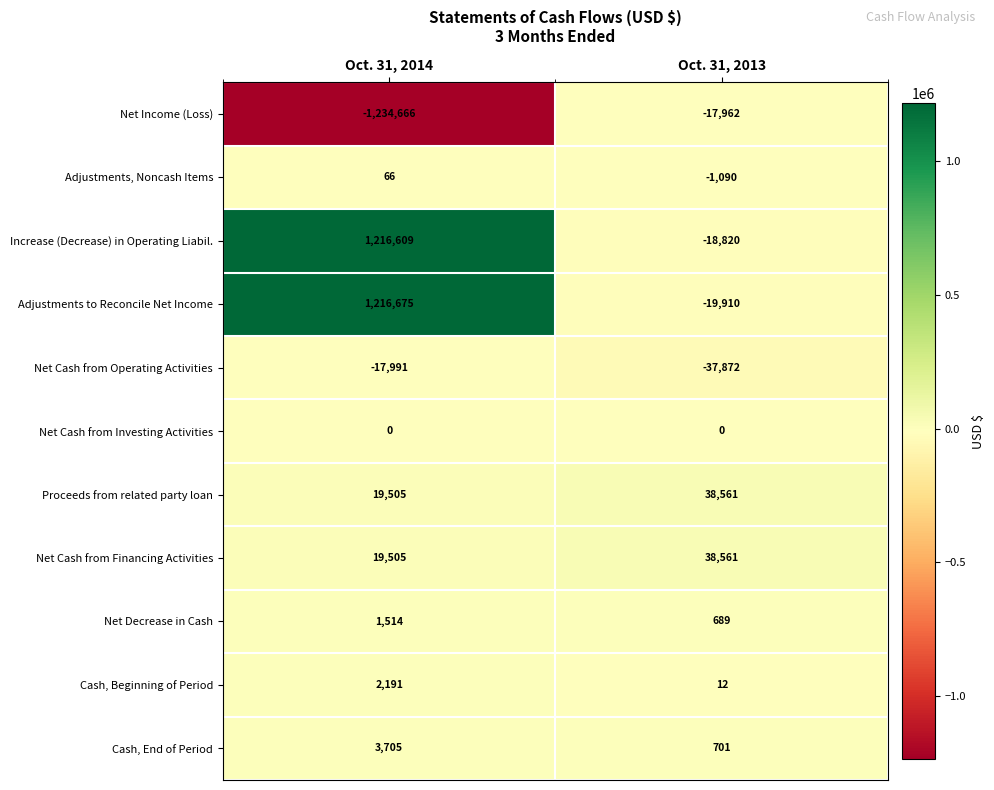

Reading left to right, extract all data points from this chart.

Net Income (Loss): Oct. 31, 2014=-1234666	Oct. 31, 2013=-17962
Adjustments, Noncash Items: Oct. 31, 2014=66	Oct. 31, 2013=-1090
Increase (Decrease) in Operating Liabil.: Oct. 31, 2014=1216609	Oct. 31, 2013=-18820
Adjustments to Reconcile Net Income: Oct. 31, 2014=1216675	Oct. 31, 2013=-19910
Net Cash from Operating Activities: Oct. 31, 2014=-17991	Oct. 31, 2013=-37872
Net Cash from Investing Activities: Oct. 31, 2014=0	Oct. 31, 2013=0
Proceeds from related party loan: Oct. 31, 2014=19505	Oct. 31, 2013=38561
Net Cash from Financing Activities: Oct. 31, 2014=19505	Oct. 31, 2013=38561
Net Decrease in Cash: Oct. 31, 2014=1514	Oct. 31, 2013=689
Cash, Beginning of Period: Oct. 31, 2014=2191	Oct. 31, 2013=12
Cash, End of Period: Oct. 31, 2014=3705	Oct. 31, 2013=701